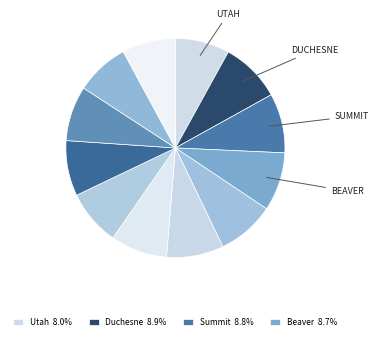

To the nearest percent, what is the average slice percentage?

8%